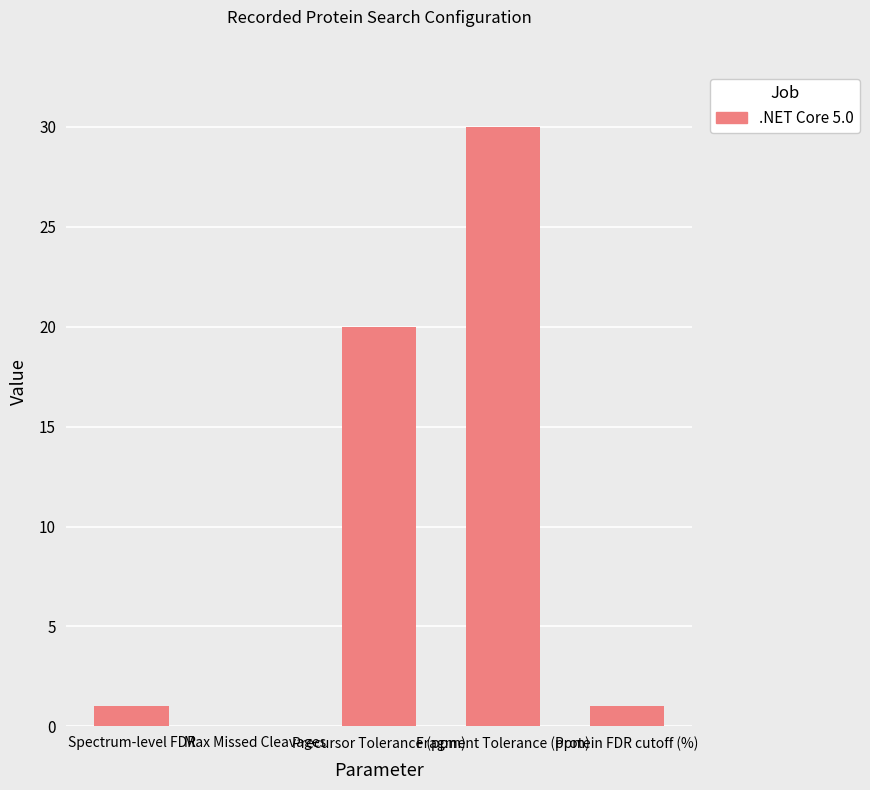

What is the sum of the values at Precursor Tolerance (ppm) and Fragment Tolerance (ppm)?

50